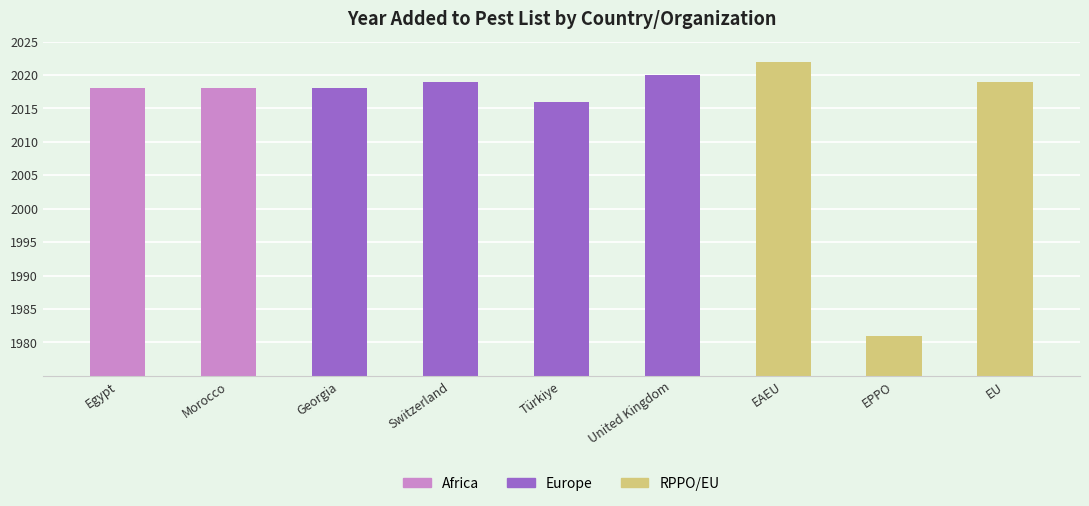

List the labels in order of value, largest first.

EAEU, United Kingdom, Switzerland, EU, Egypt, Morocco, Georgia, Türkiye, EPPO